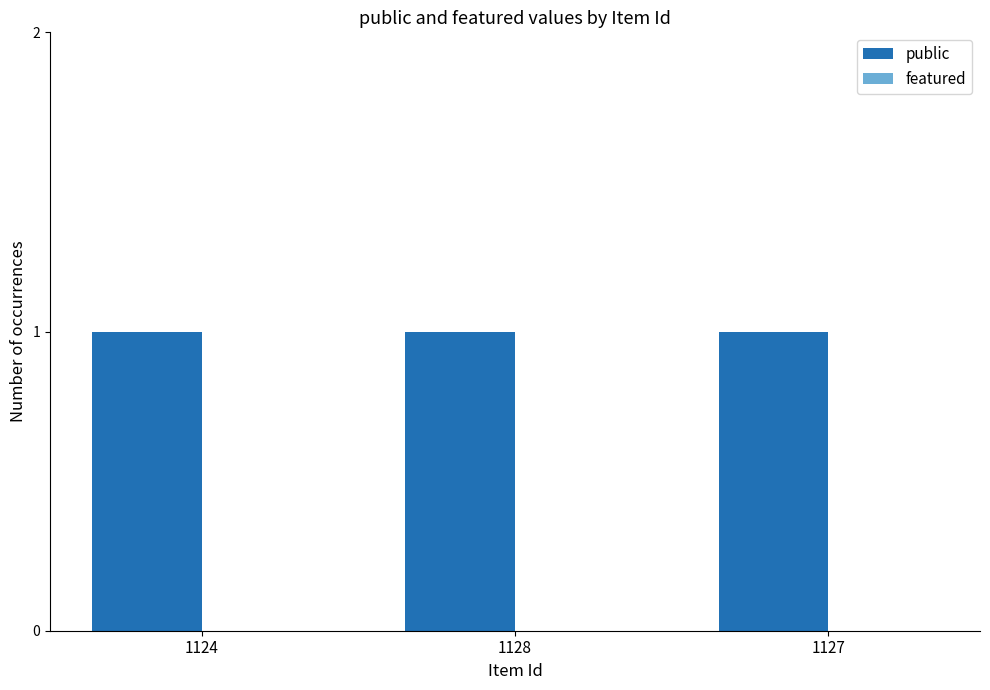

Reading left to right, extract all data points from this chart.

public: 1124=1	1128=1	1127=1
featured: 1124=0	1128=0	1127=0